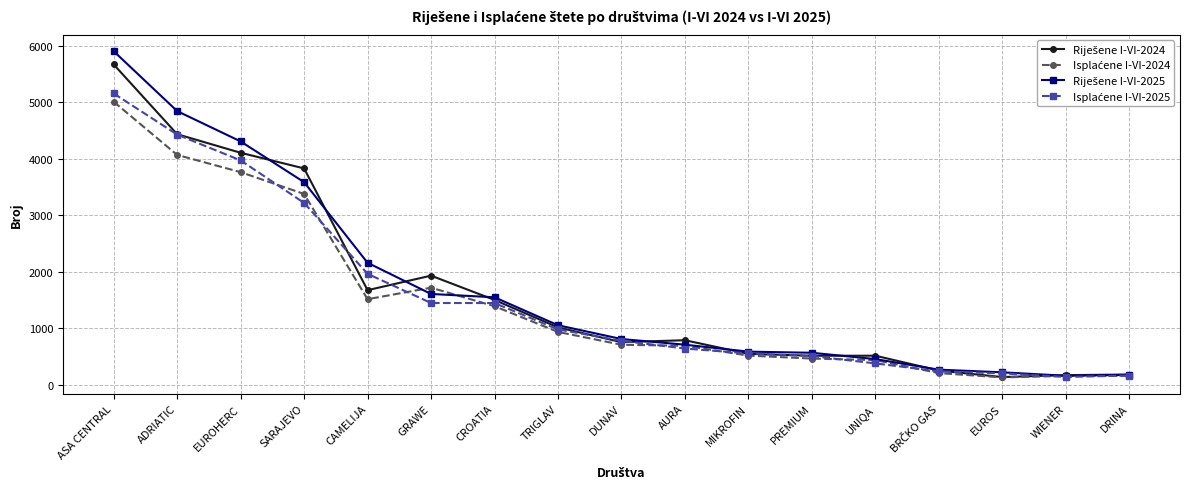

What is the difference between the highest and lowest values at UNIQA?

136